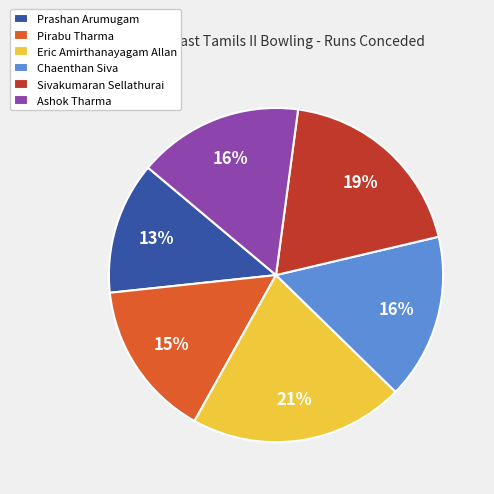

Do Ashok Tharma and Pirabu Tharma together represent more than half of the pie?

No